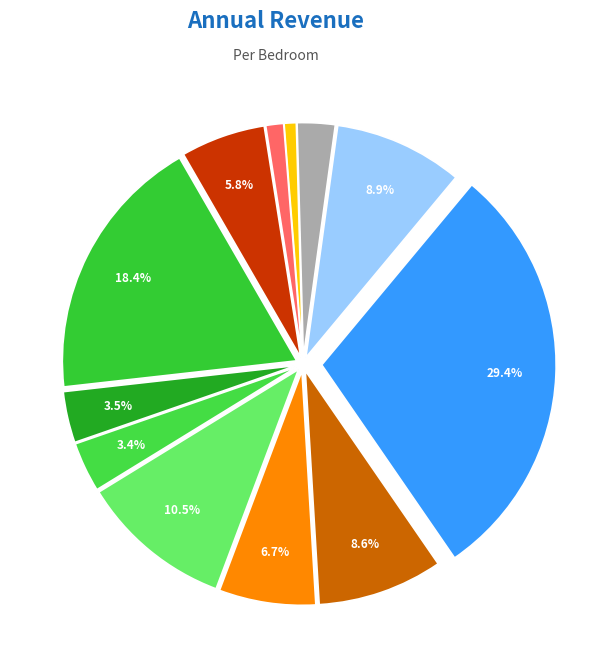

Count the number of slices in the pie.

12